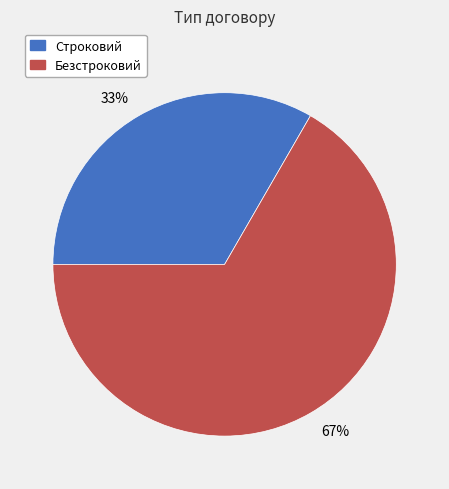

To the nearest percent, what is the average slice percentage?

50%